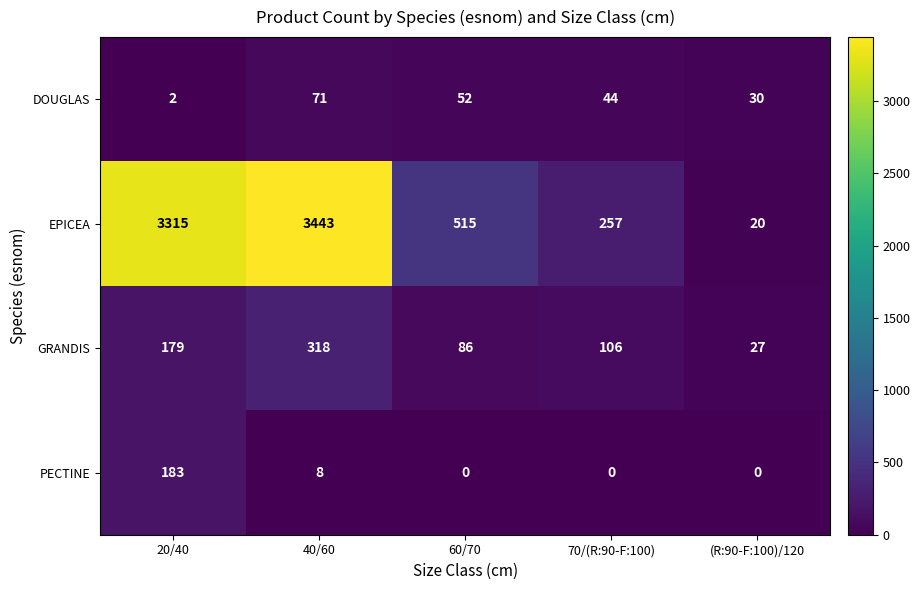

Which series has the largest total across all categories?

EPICEA